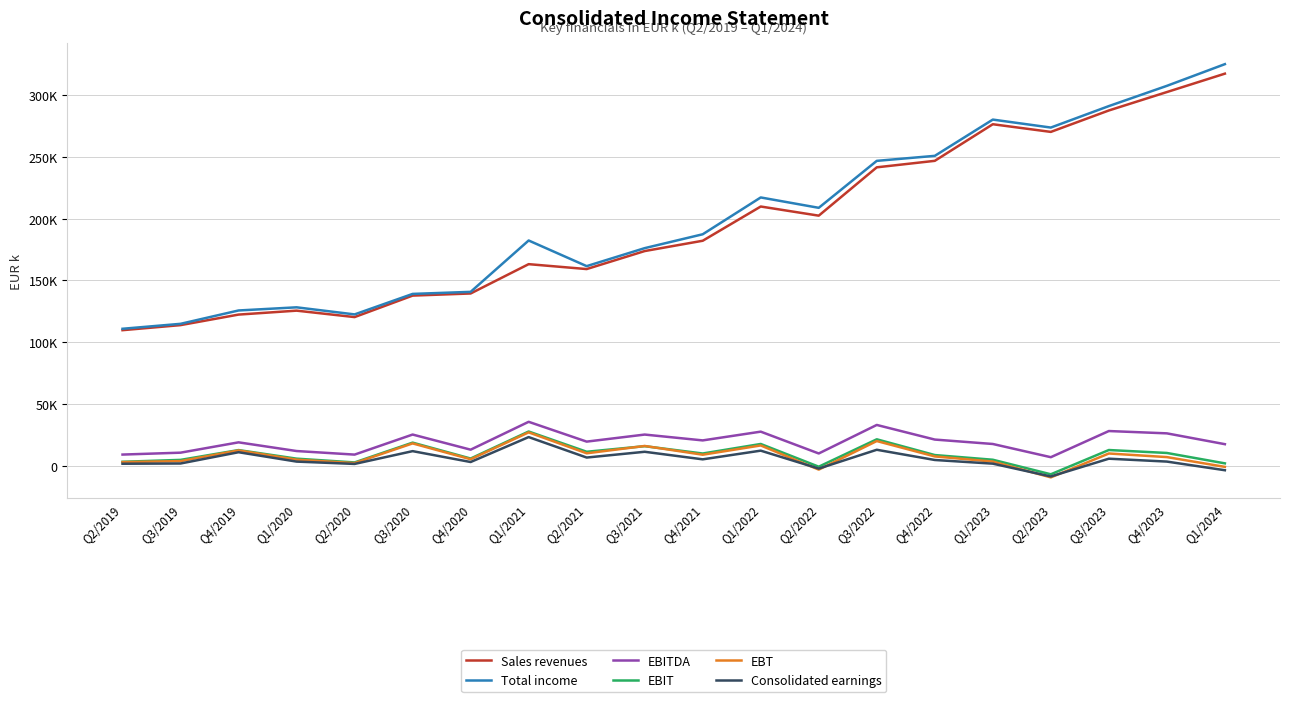

Where does the Consolidated earnings series first go above 4988?

Q4/2019